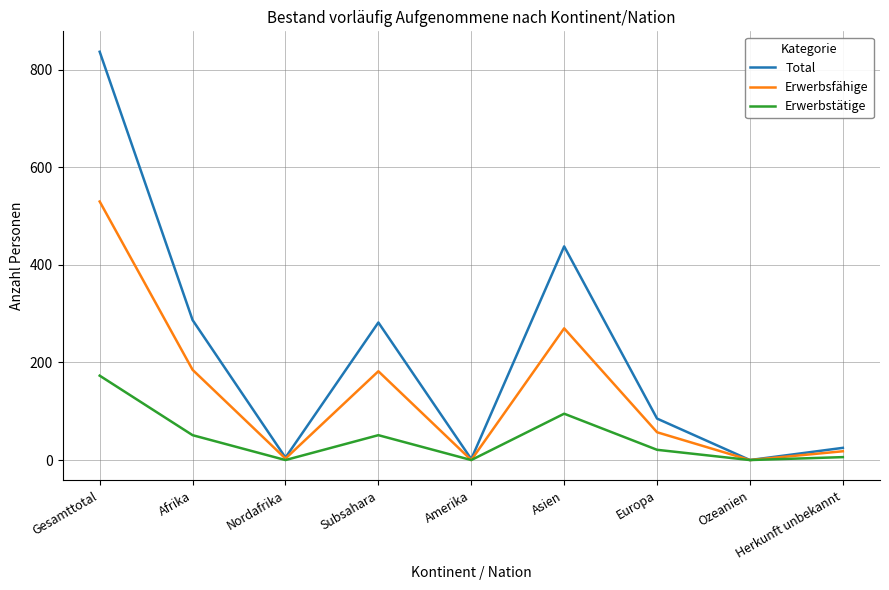

Rank the series by their maximum value, from highest to lowest.

Total, Erwerbsfähige, Erwerbstätige